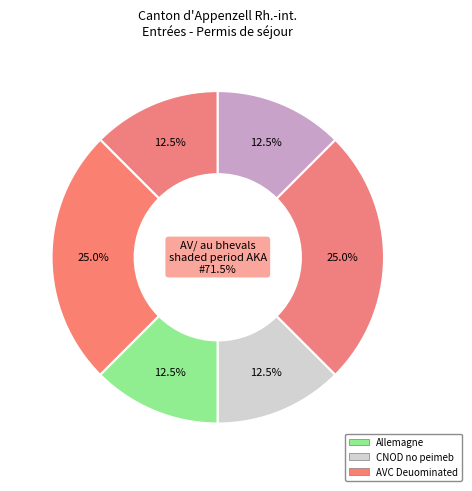

To the nearest percent, what is the average slice percentage?

17%